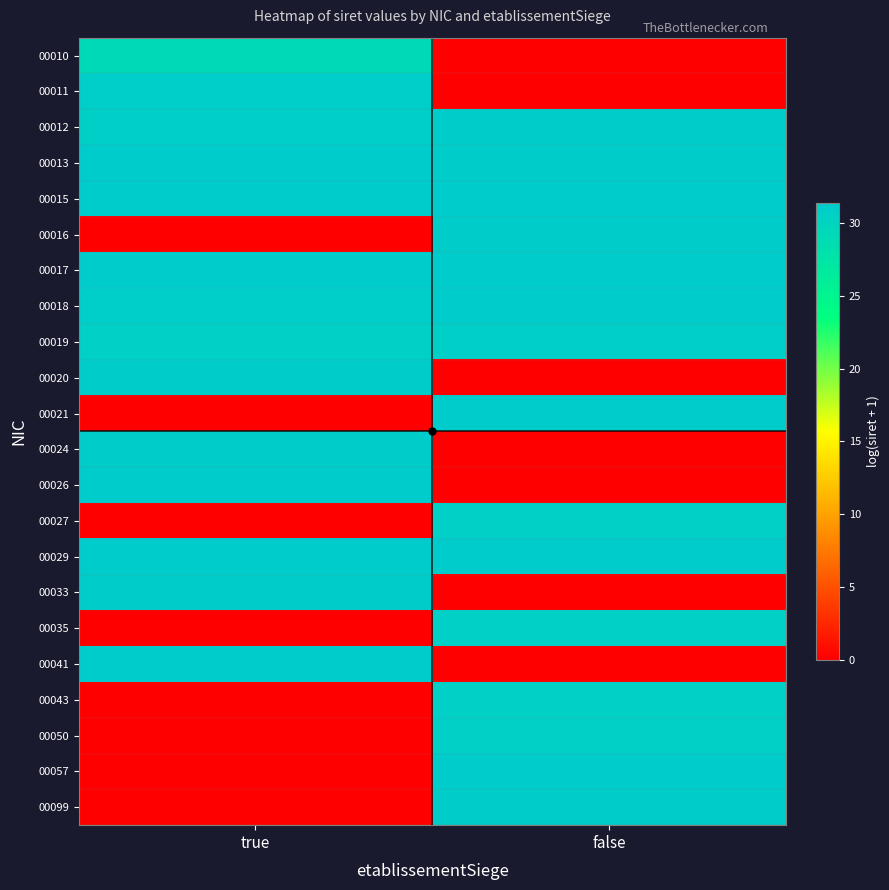

At which category does the chart reach its minimum across all series?

false